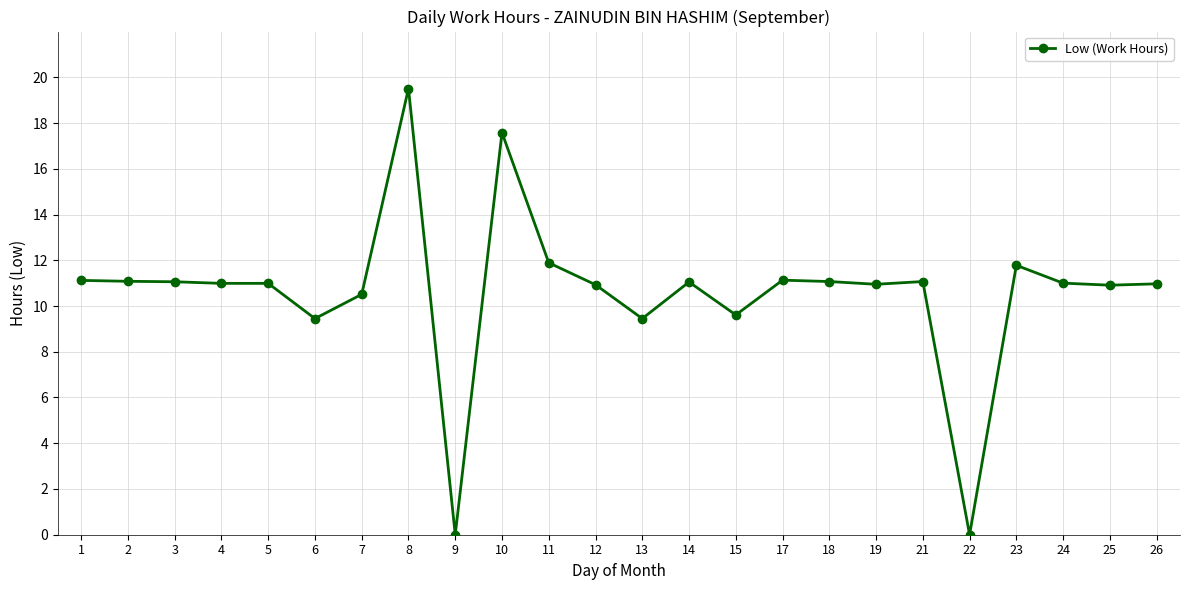

Which has a higher value, 13 or 9?

13